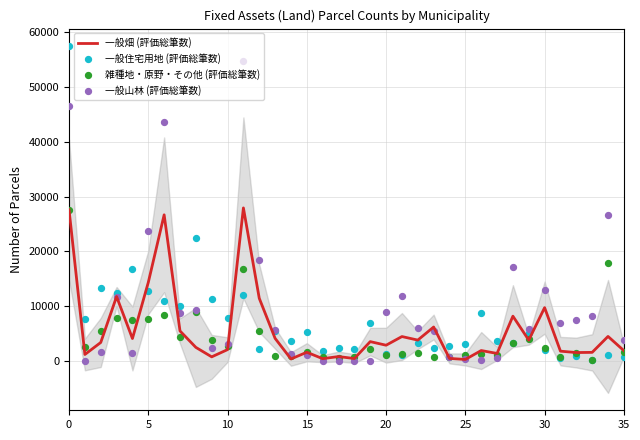

Which series has the largest total across all categories?

一般山林 (評価総筆数)